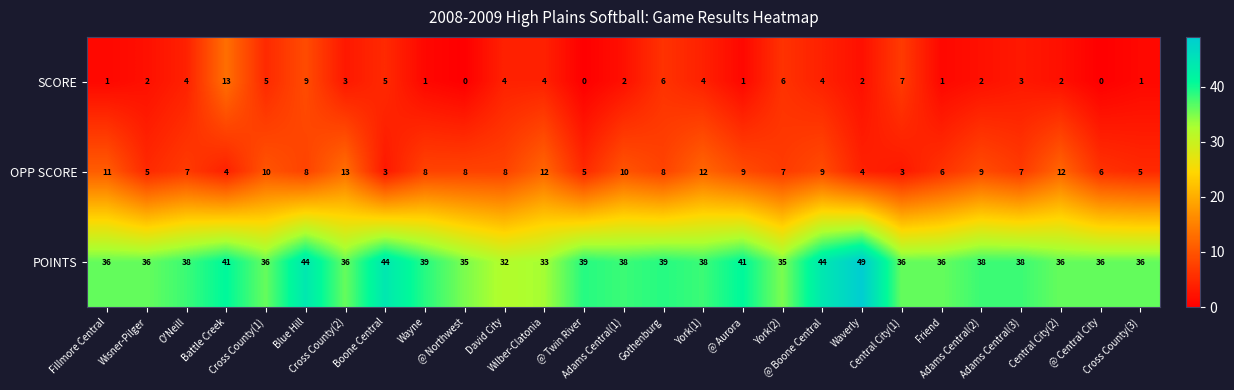

At which category is the sum across all series the highest?

Blue Hill